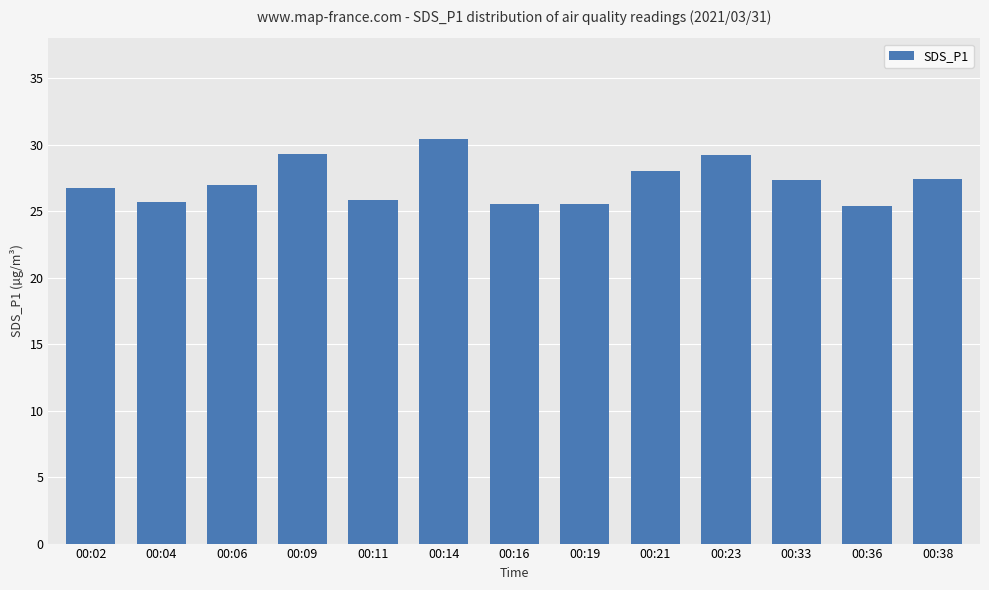

What is the average value?

27.2